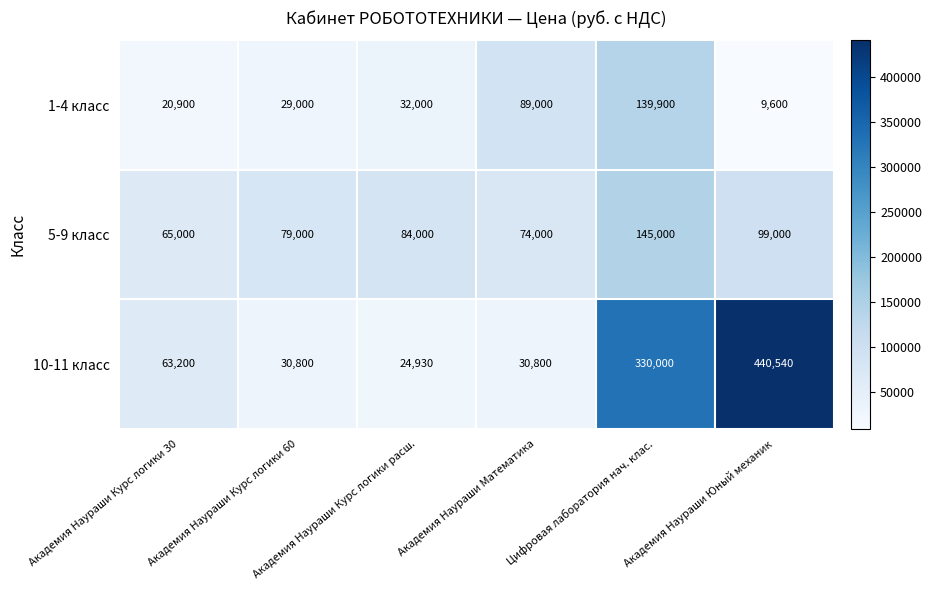

At how many categories does at least one series exceed 381322?

1